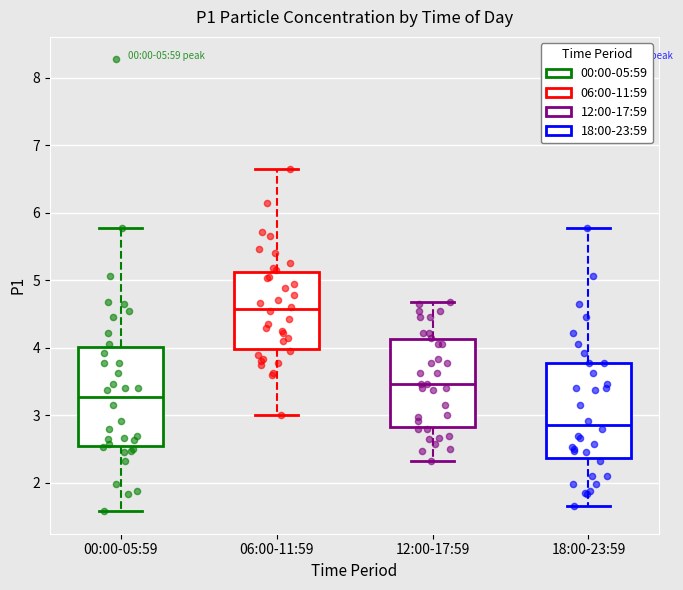

Which box has the lowest median line?

18:00-23:59